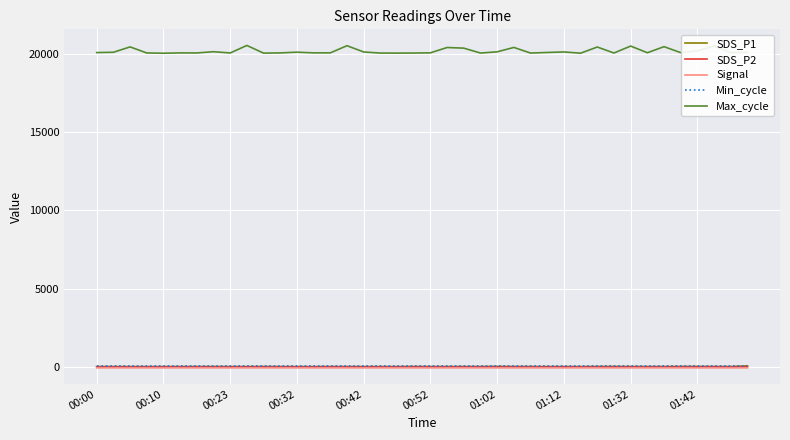

What is the maximum value shown in the chart?

20531.0